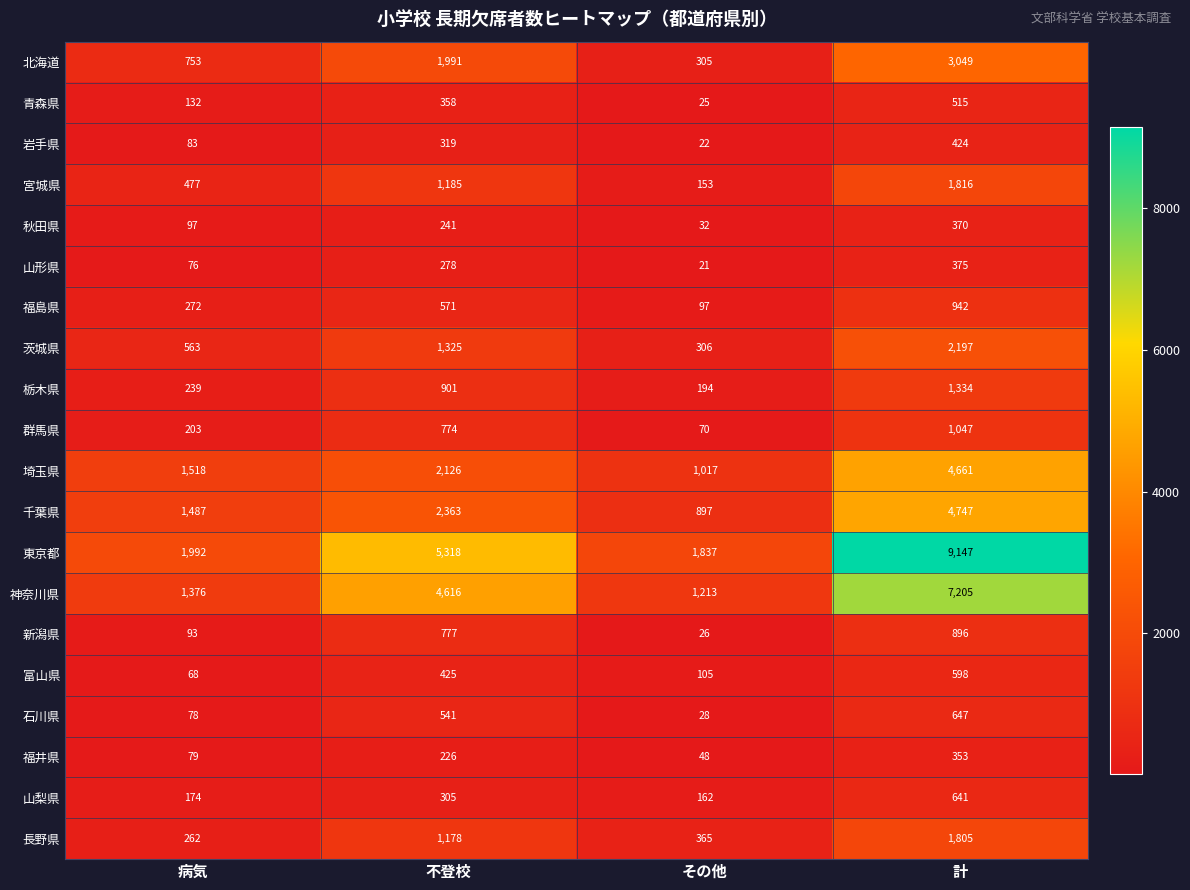

What is the approximate value of 宮城県 at 計?

1816